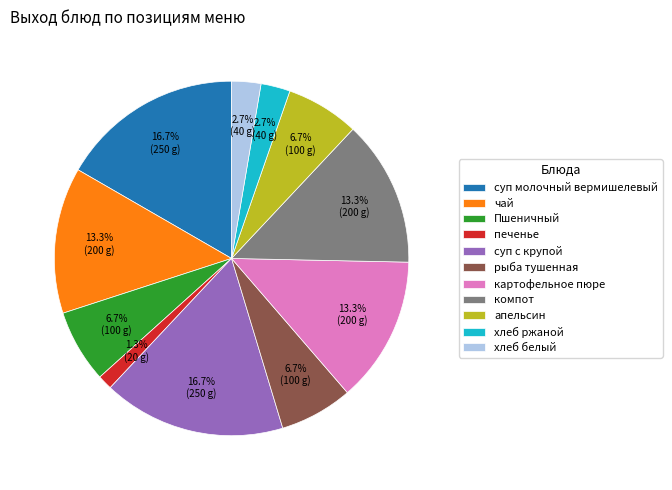

To the nearest percent, what is the difference between the largest and smallest slice percentages?

15%